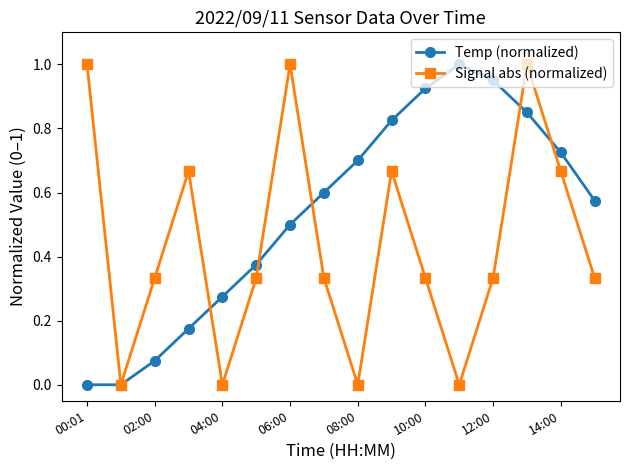

Which series has the largest total across all categories?

Temp (normalized)